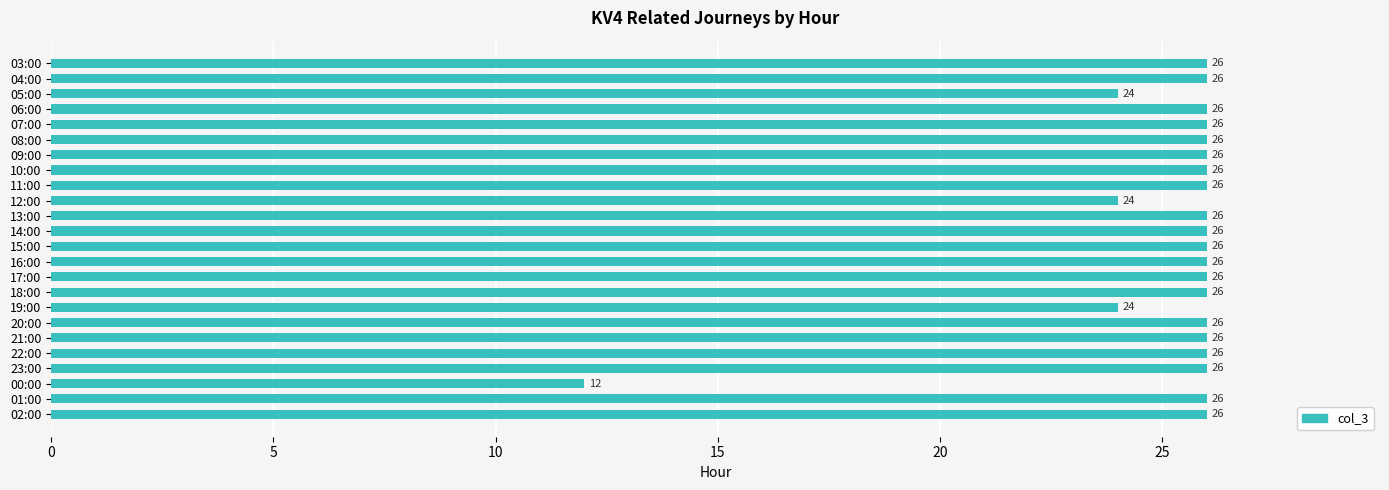

What is the maximum value shown in the chart?

26